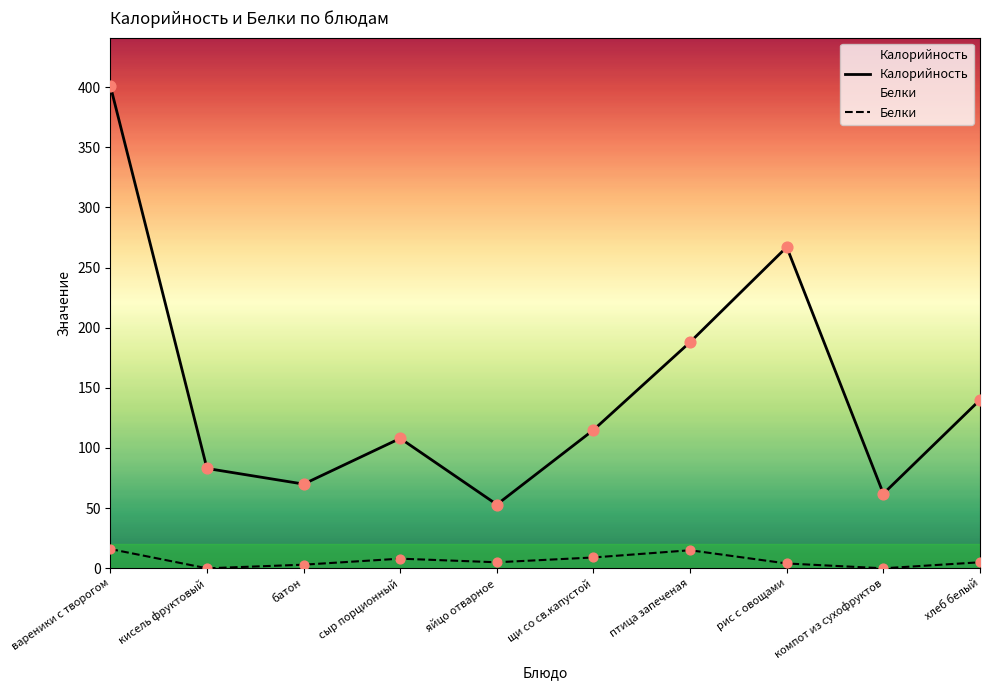

What are all the series names shown in the legend?

Калорийность, Белки